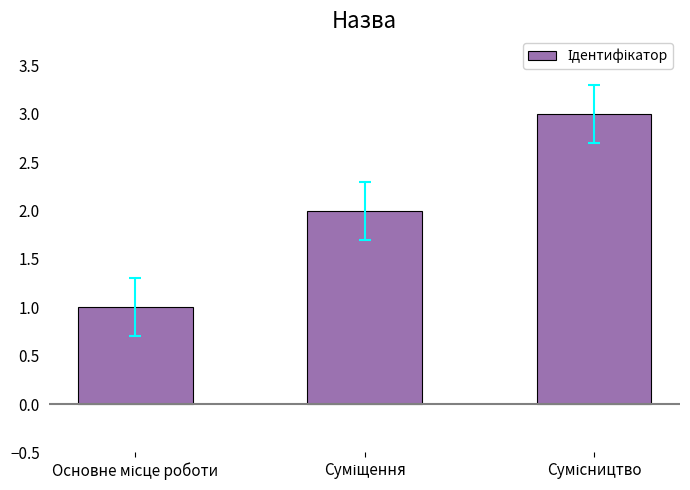

What is the sum of all values?

6